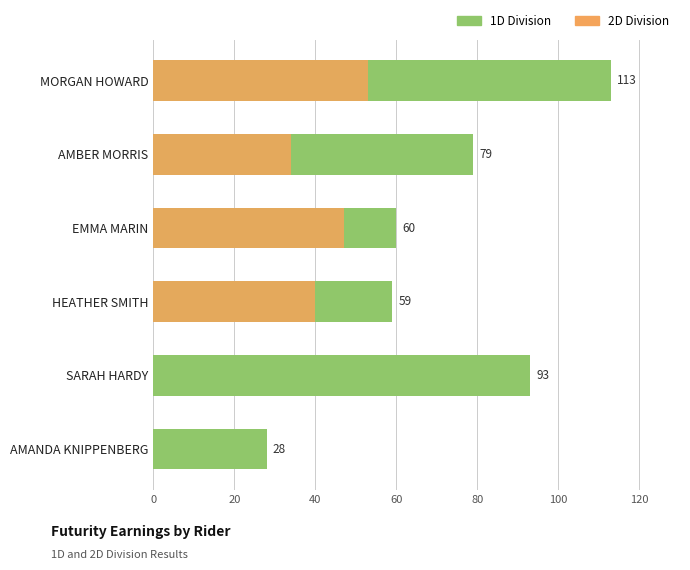

How many values in the 1D series are below 79?

3